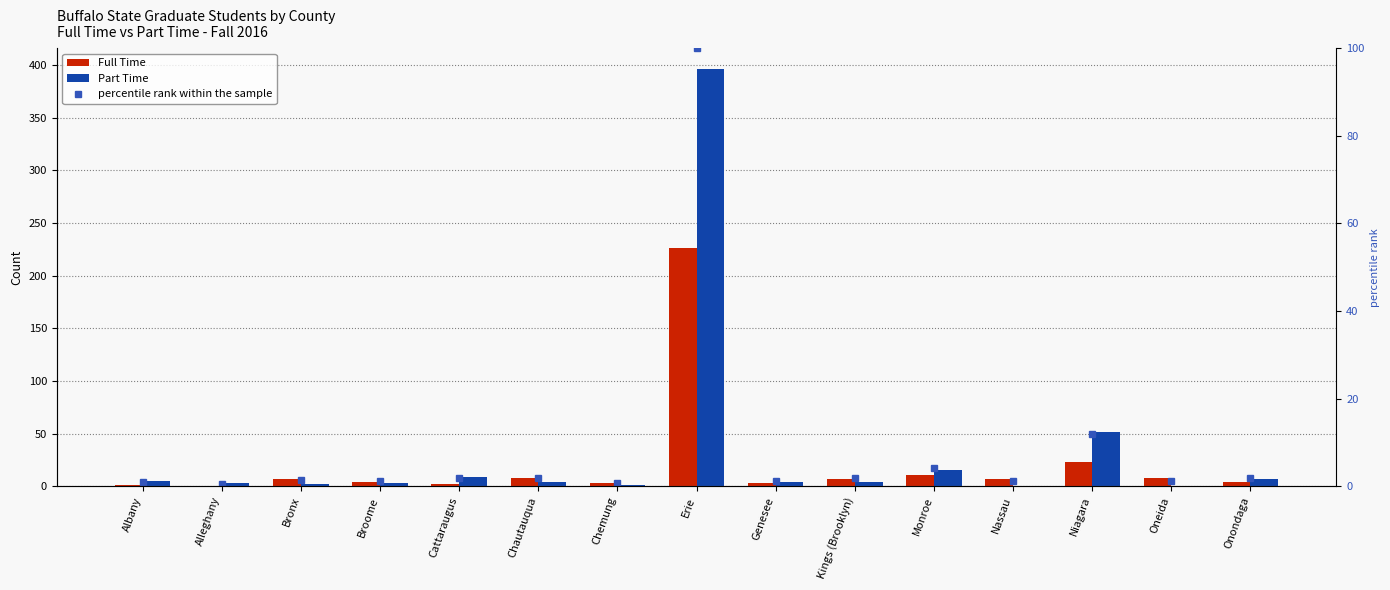

Which series has the largest total across all categories?

Part Time